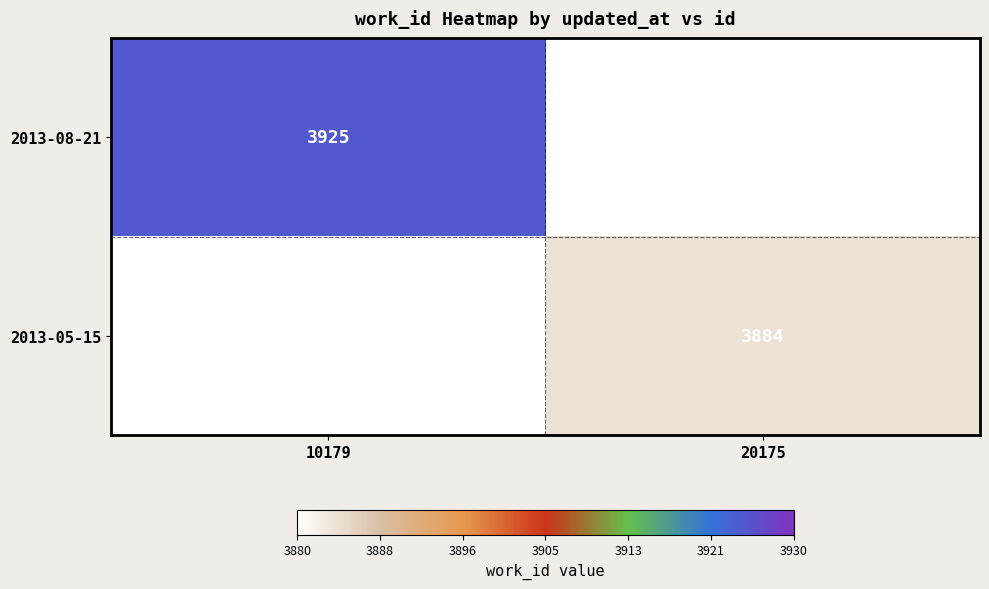

Is it true that 2013-05-15 equals 3884 at 20175?

True